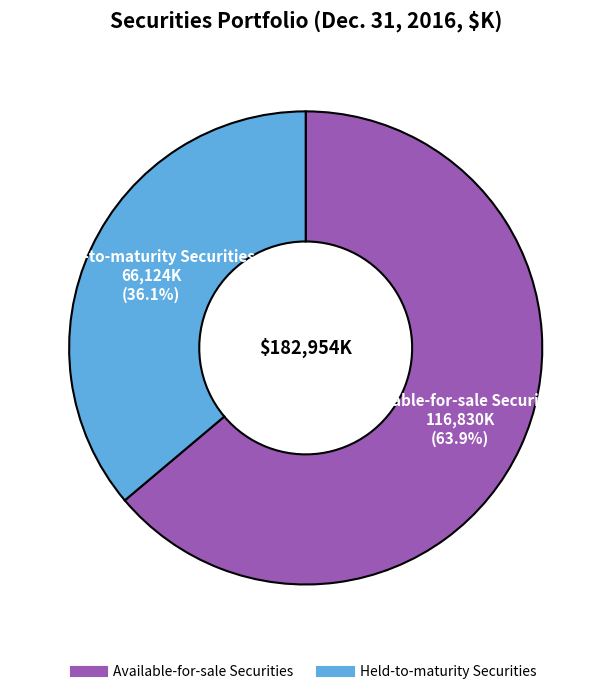

Which slice is the smallest?

Held-to-maturity Securities